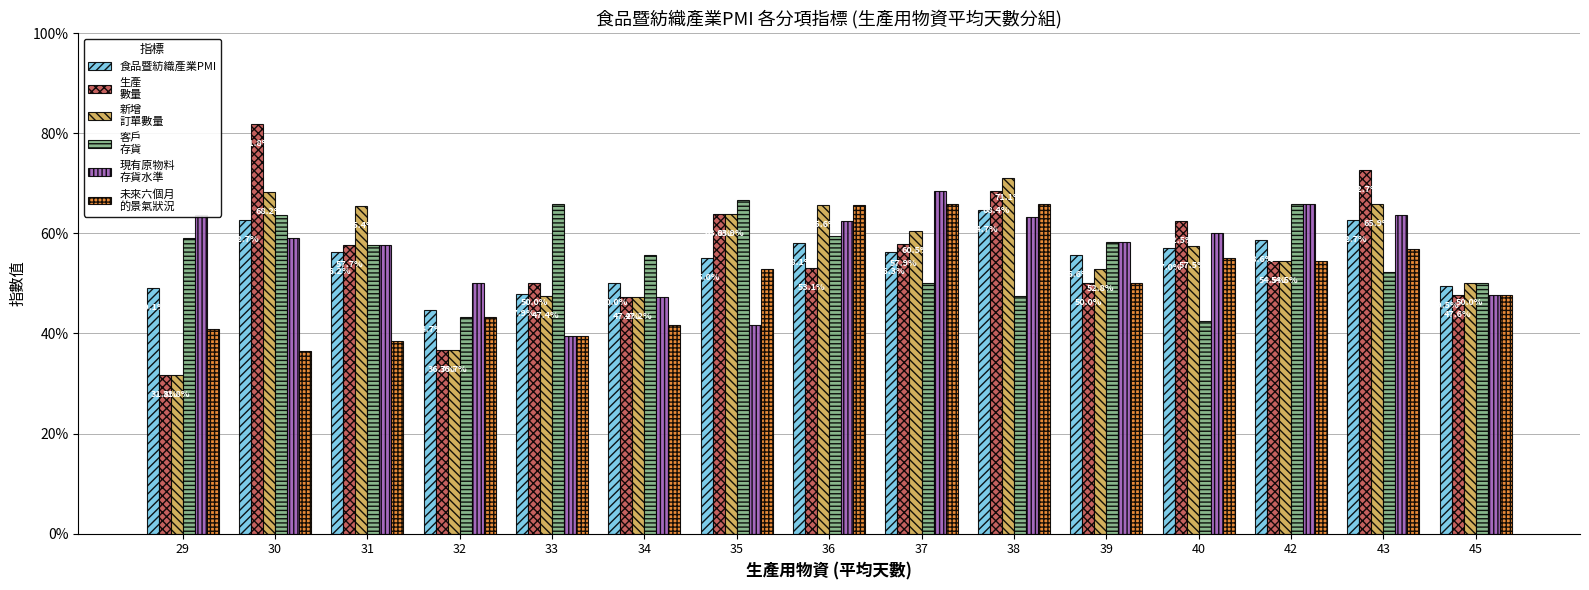

At which category is the sum across all series the highest?

38